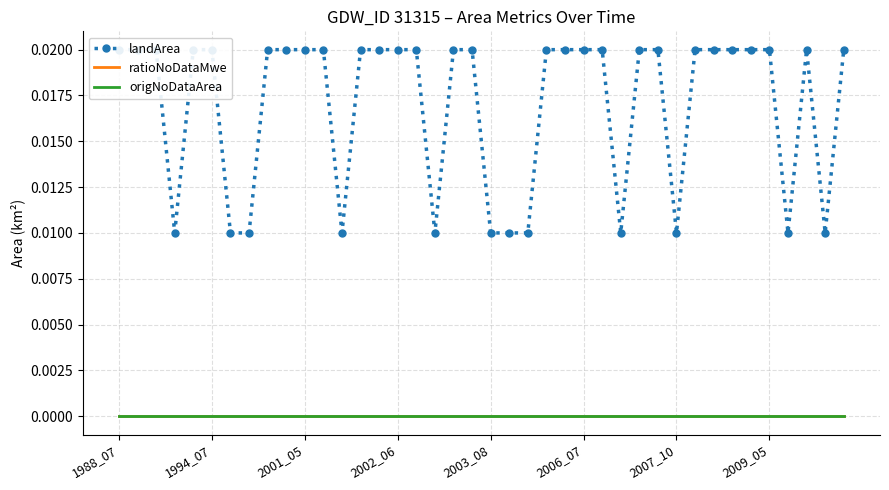

True or false: ratioNoDataMwe and origNoDataArea intersect in this chart.

False